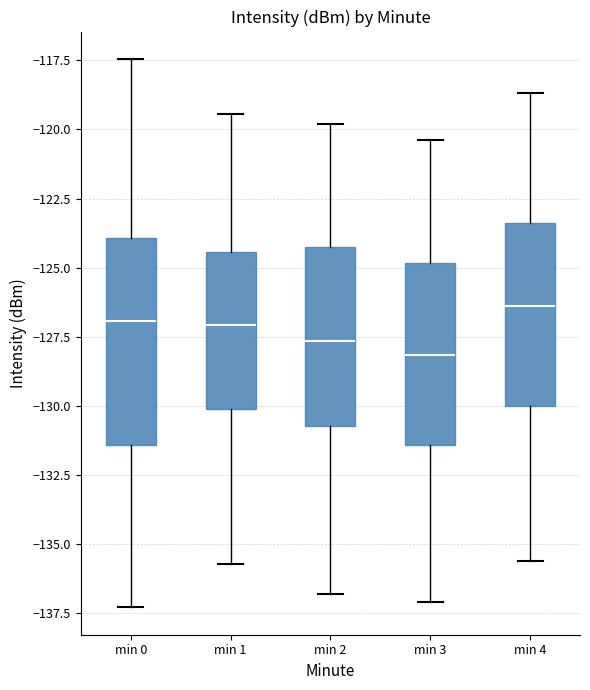

Comparing the boxes themselves (not the whiskers), which one is the tallest?

min 0